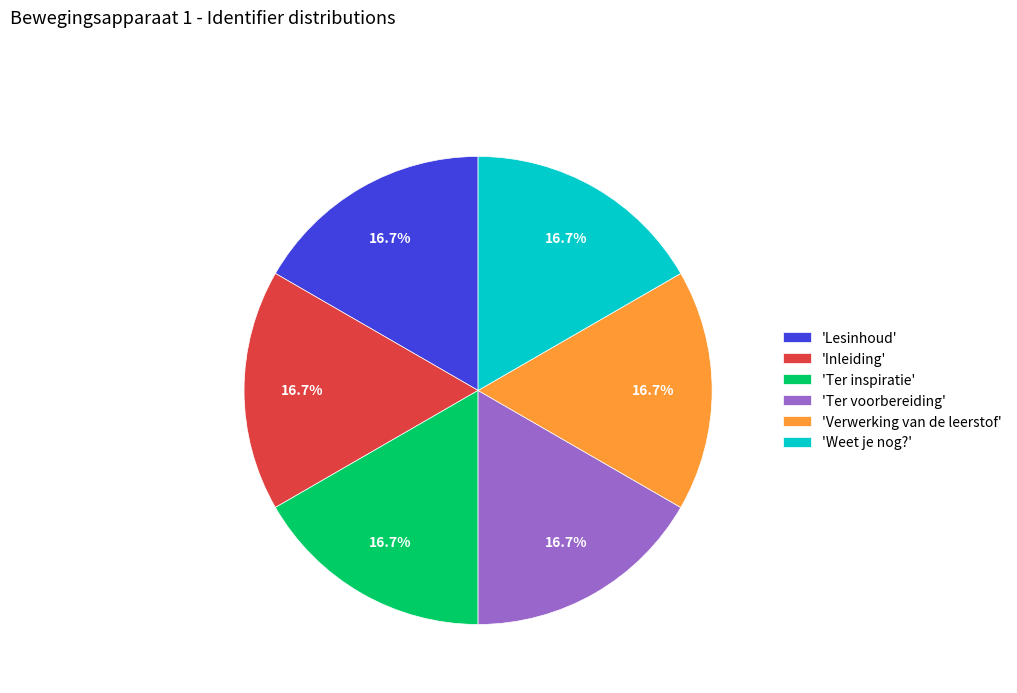

What percentage is NOT represented by 'Ter inspiratie'?

83.3%